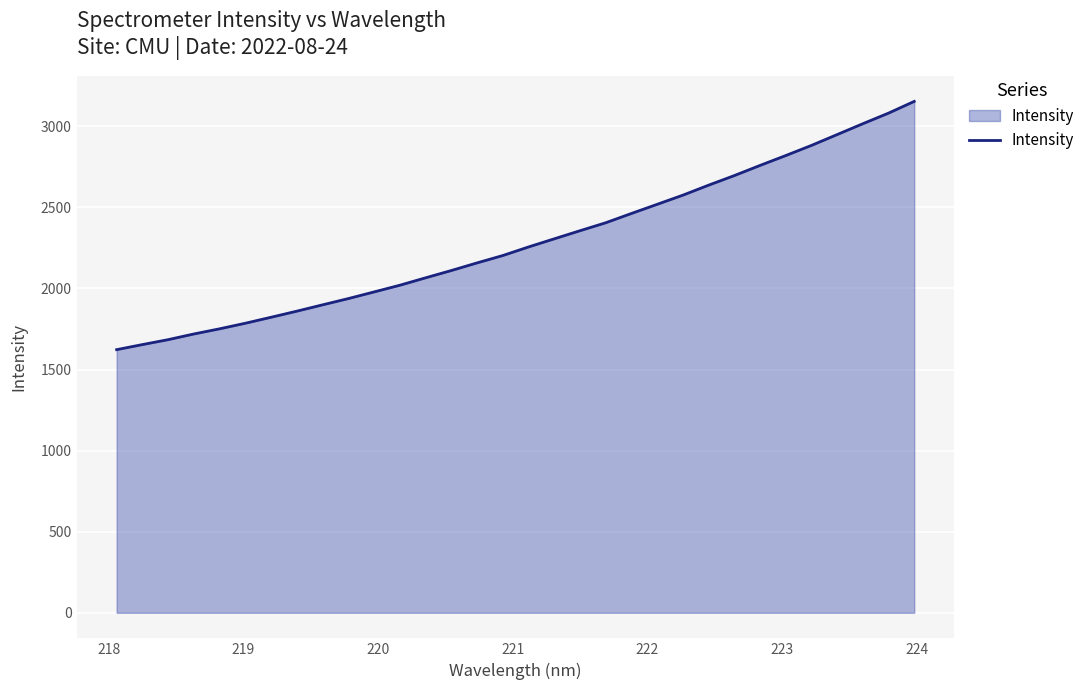

What is the difference between the maximum and minimum values?

1530.8